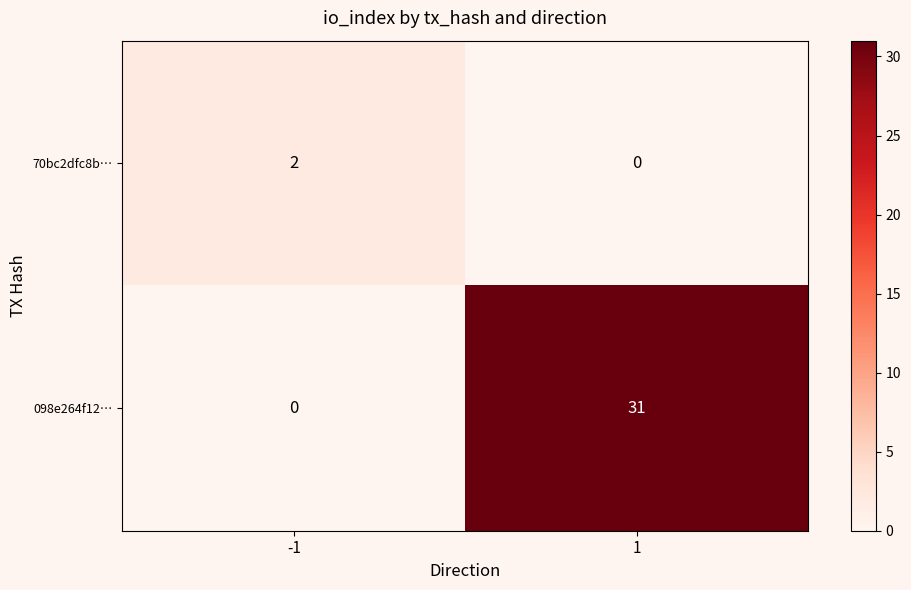

What is the difference between the maximum and minimum values in the 098e264f12… series?

31